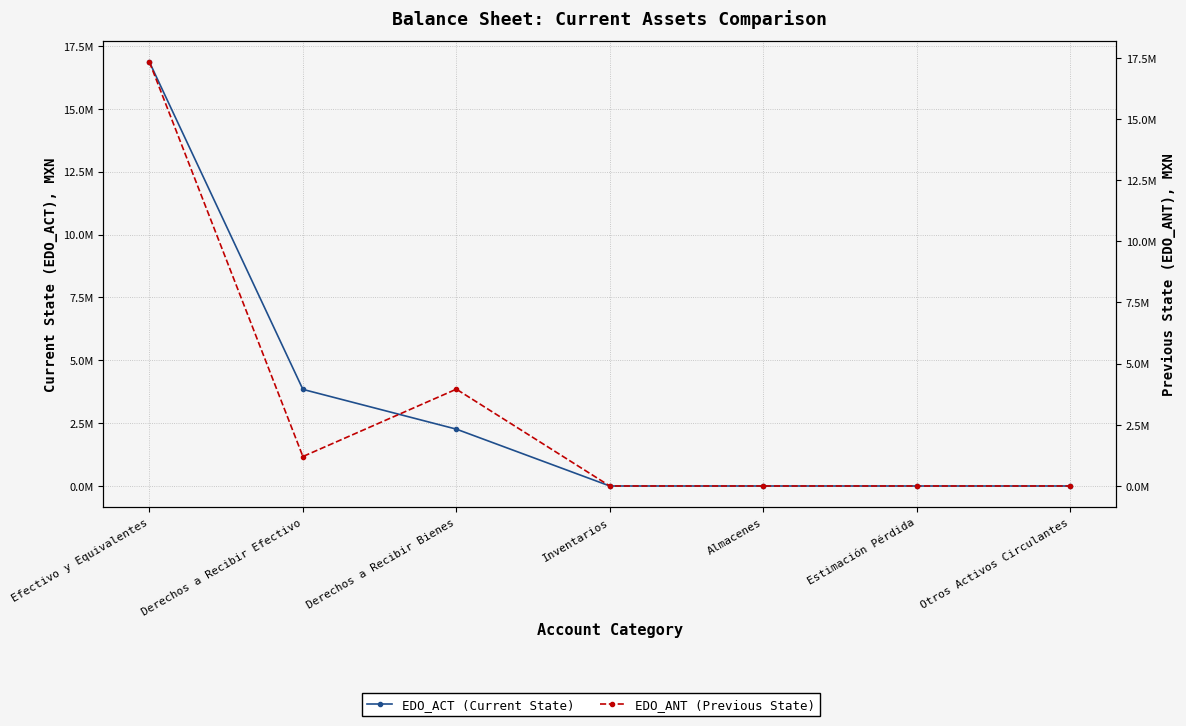

Which series has the largest total across all categories?

EDO_ACT (Current State)